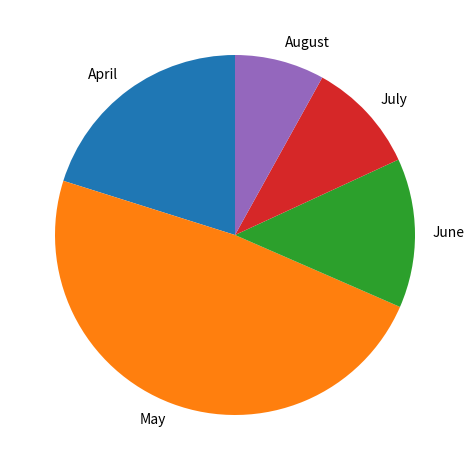

Is the sum of July and June greater than half?

No